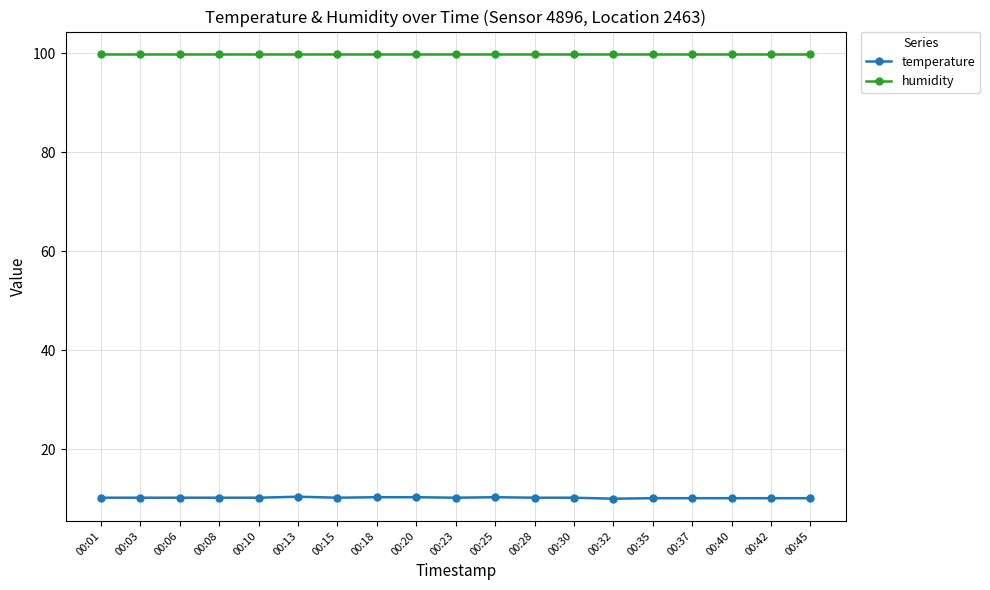

Is it true that humidity equals 99.9 at 00:03?

True